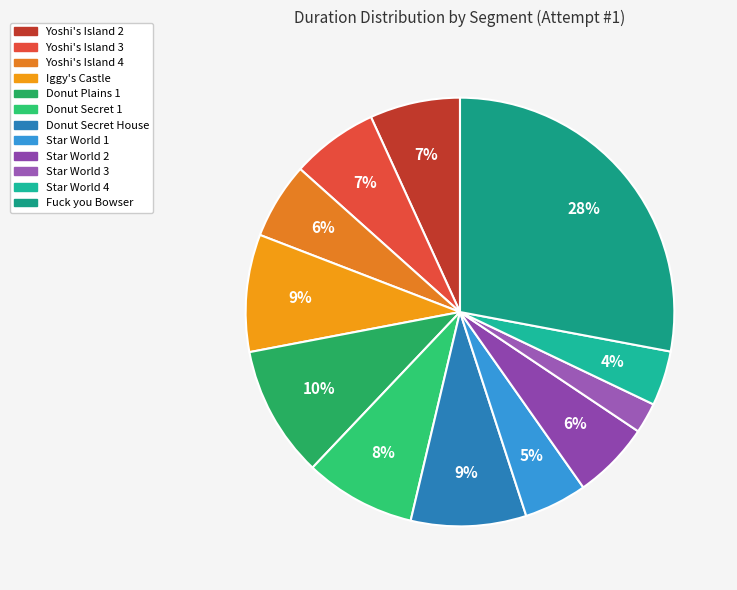

The Donut Secret 1 slice represents 1% of the pie. True or false?

False